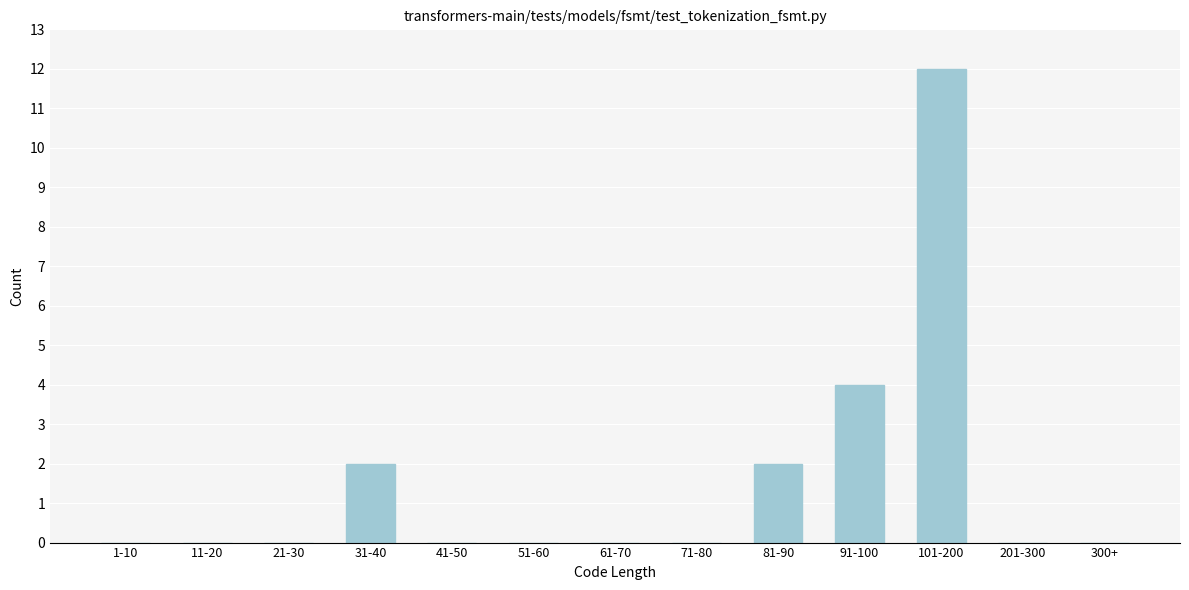

Reading right to left, list all the values displayed in this chart.

300+=0	201-300=0	101-200=12	91-100=4	81-90=2	71-80=0	61-70=0	51-60=0	41-50=0	31-40=2	21-30=0	11-20=0	1-10=0